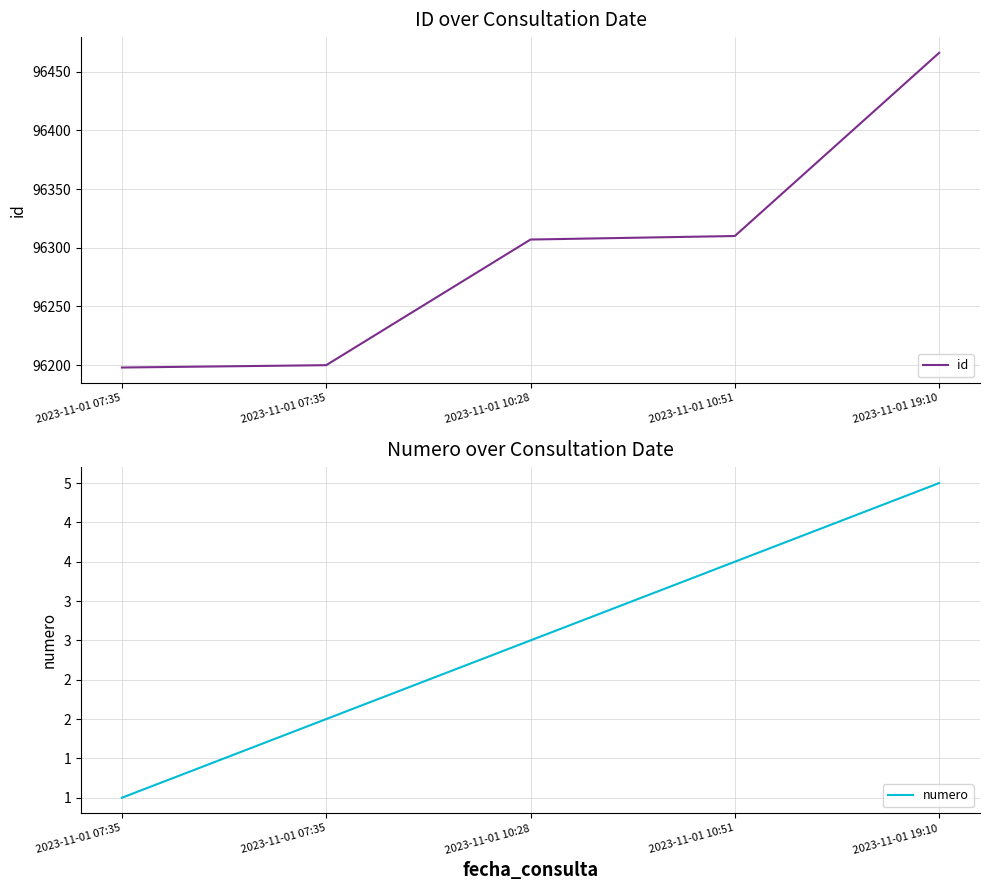

Is the value of id at 2023-11-01 19:10 greater than the value of numero at 2023-11-01 07:35?

Yes